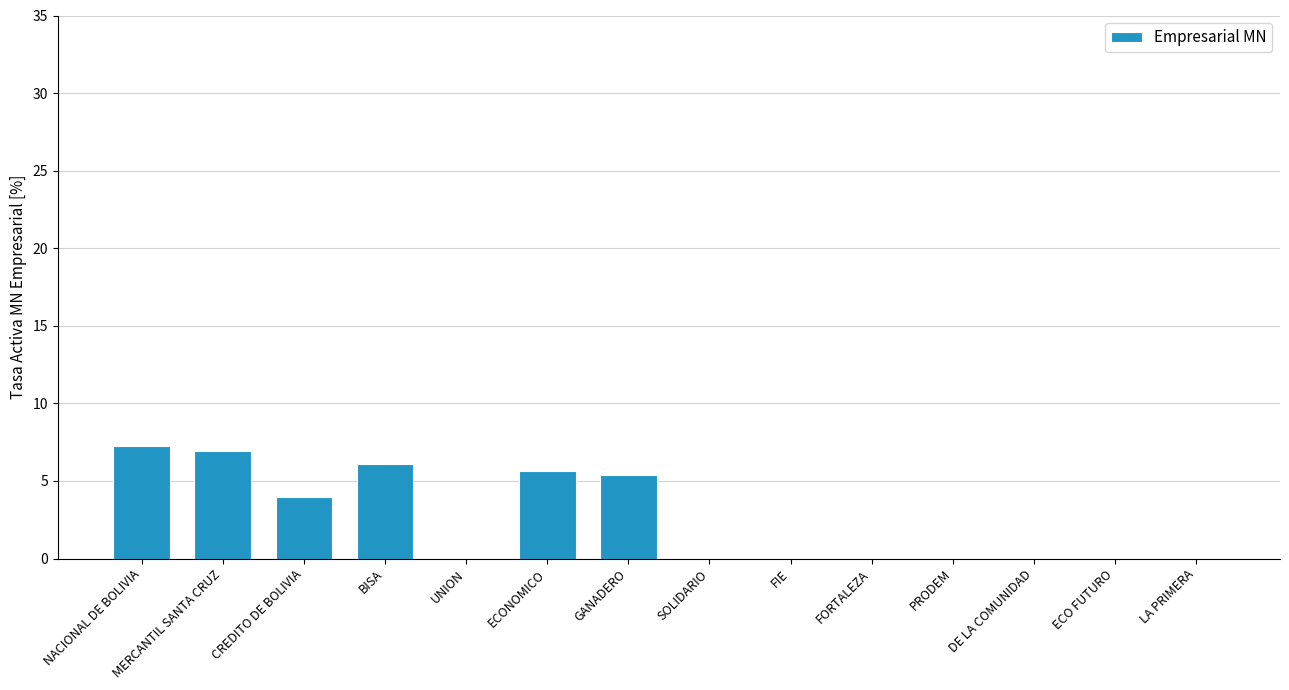

What is the sum of all values?

35.2